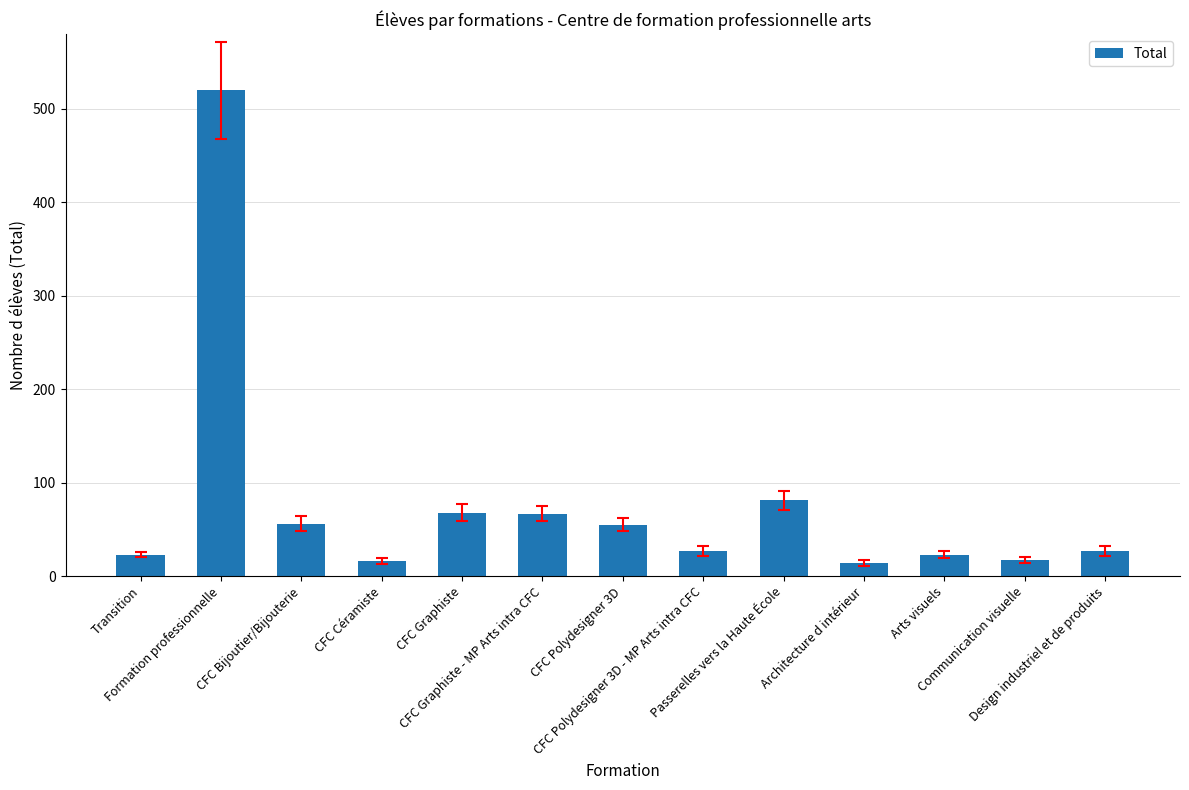

What is the value of the 2nd bar from the left?

520